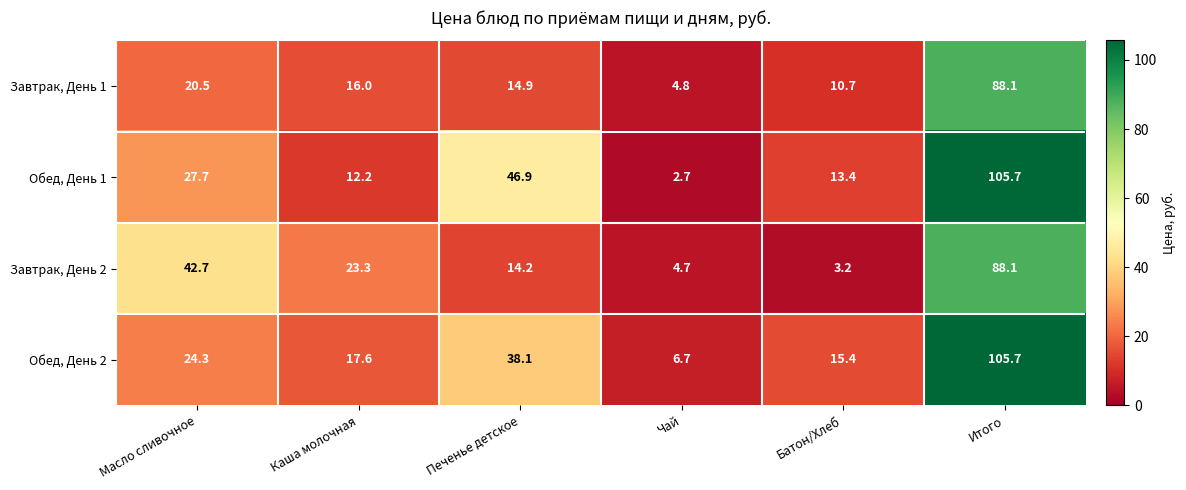

Which series has the largest range (max minus min)?

Обед, День 1